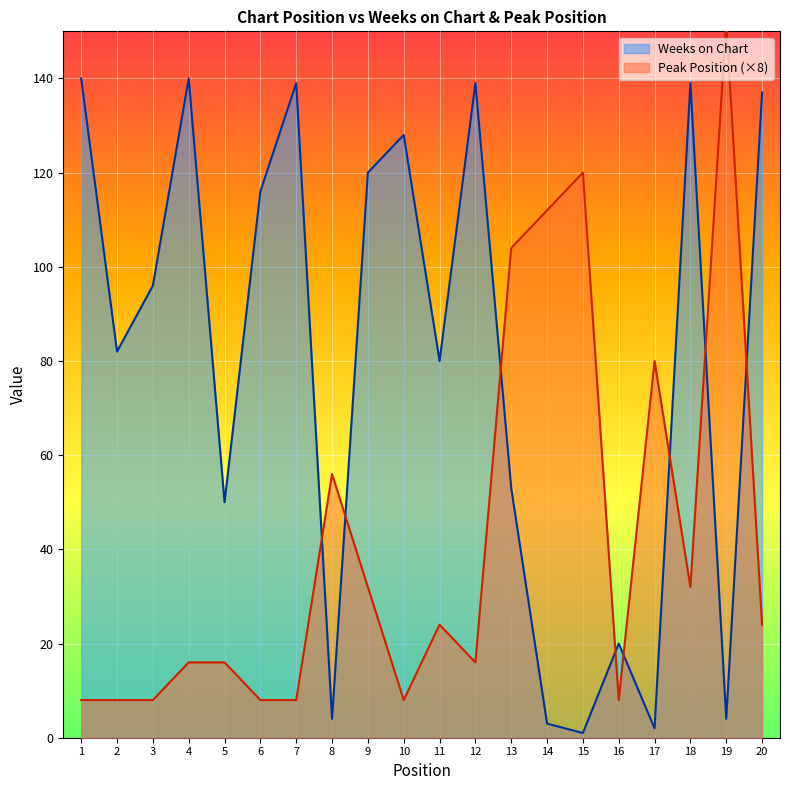

What is the maximum value for Peak Position?

152